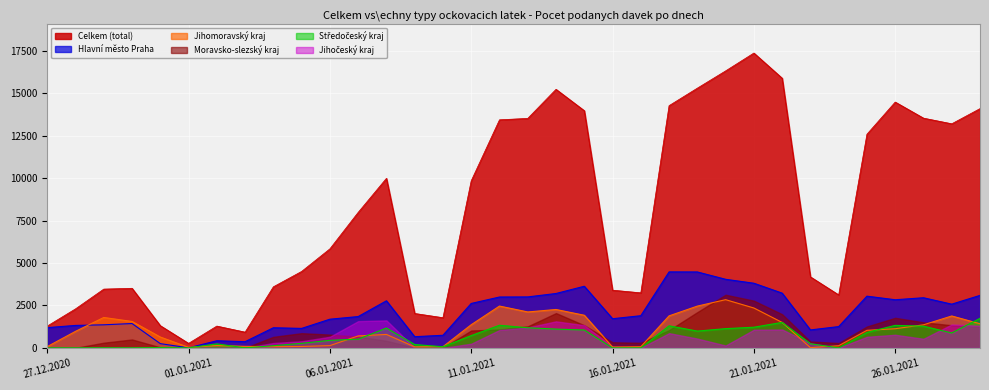

At which category does Jihomoravský kraj reach its first local valley?

01.01.2021